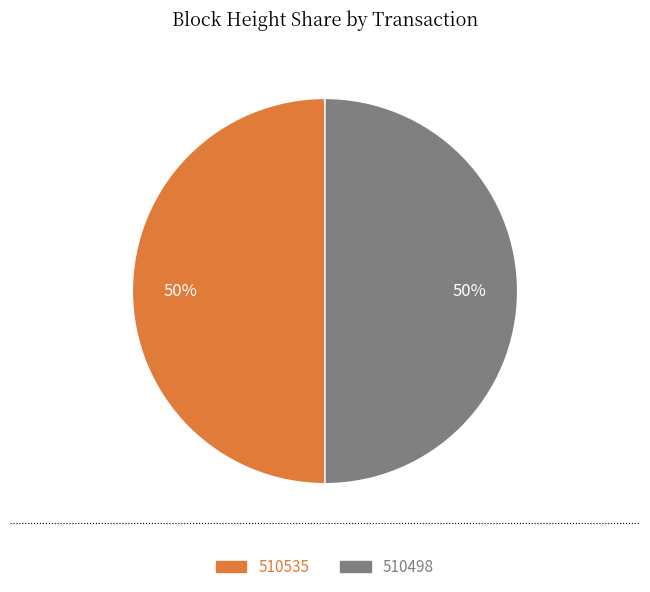

True or false: 510498 accounts for 50% of the total.

True